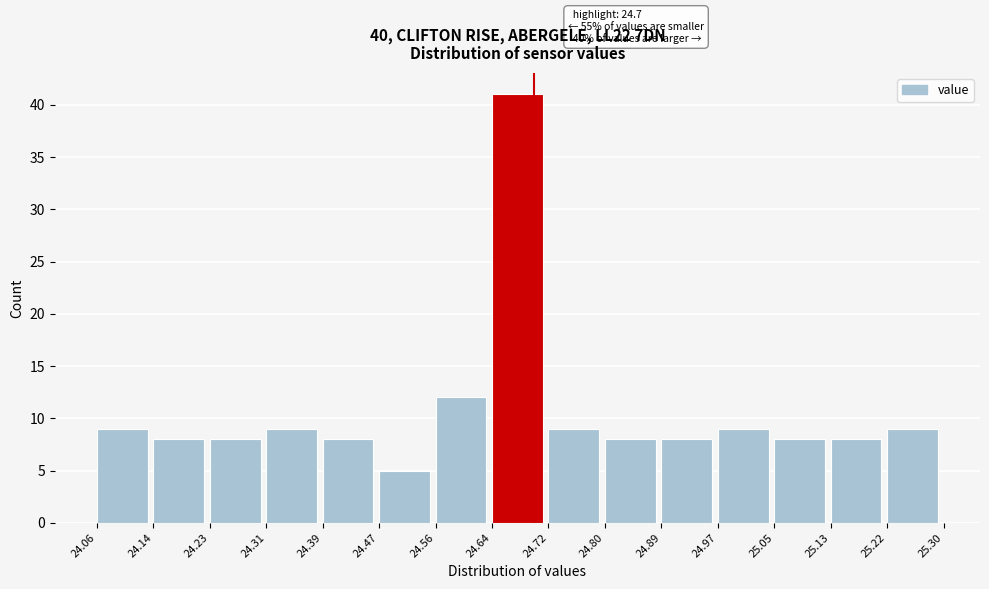

Which range on the x-axis has the tallest bar?

24.64 to 24.72